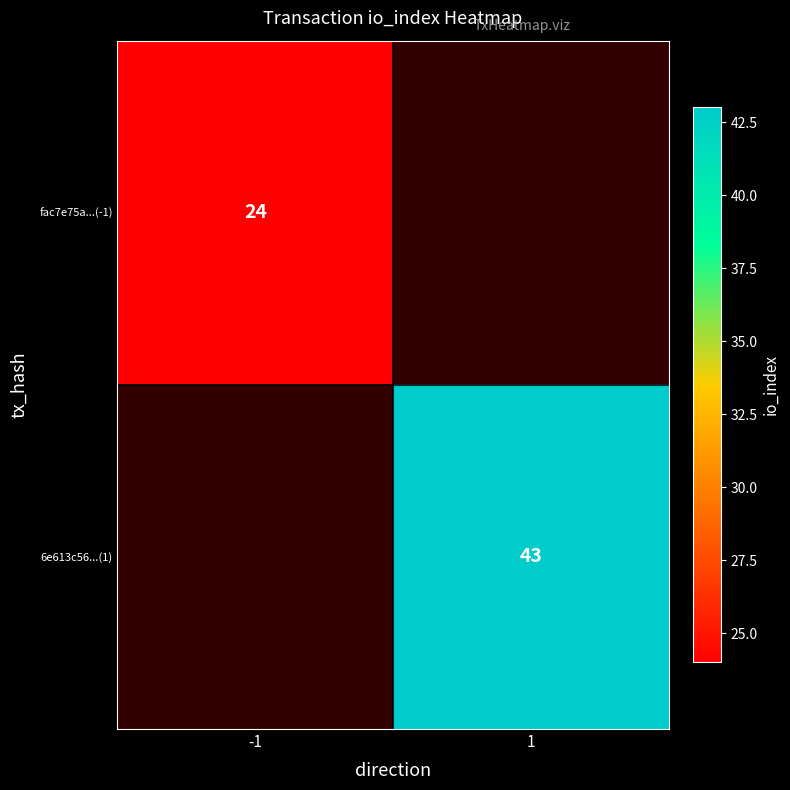

The fac7e75a...(-1) series shows 41 at -1. True or false?

False